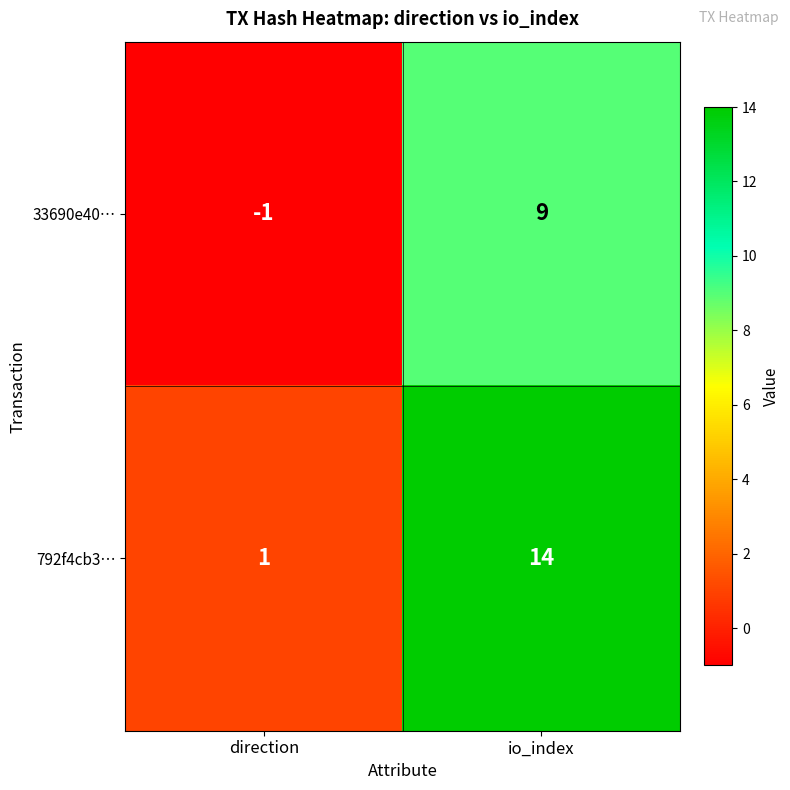

Between direction and io_index, which series saw the biggest shift?

792f4cb3…